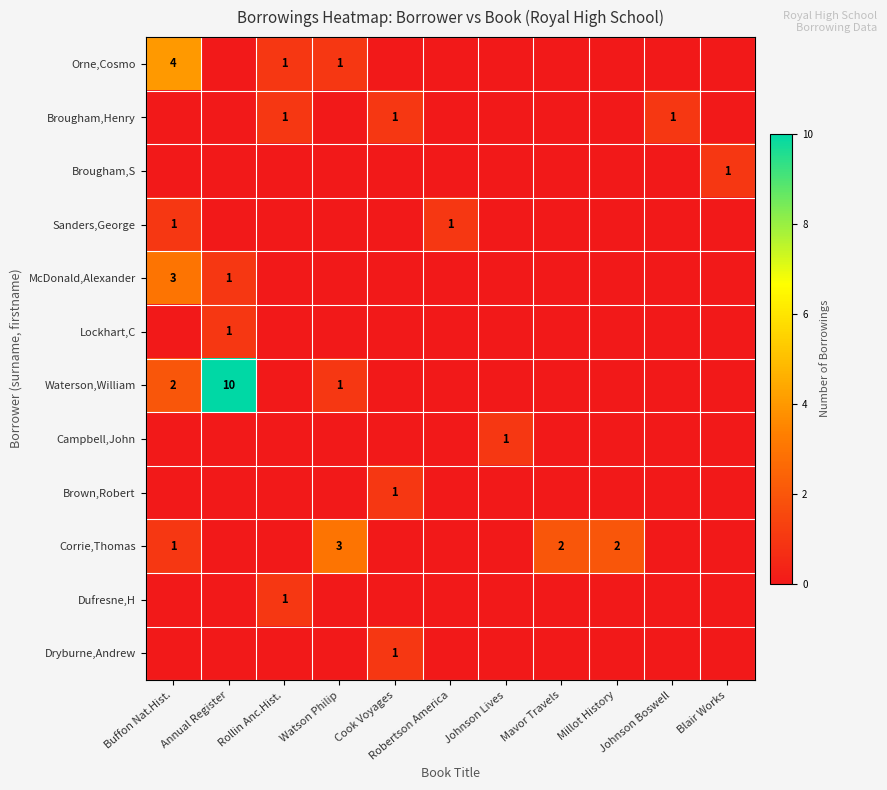

What is the average value of the Waterson,William series?

1